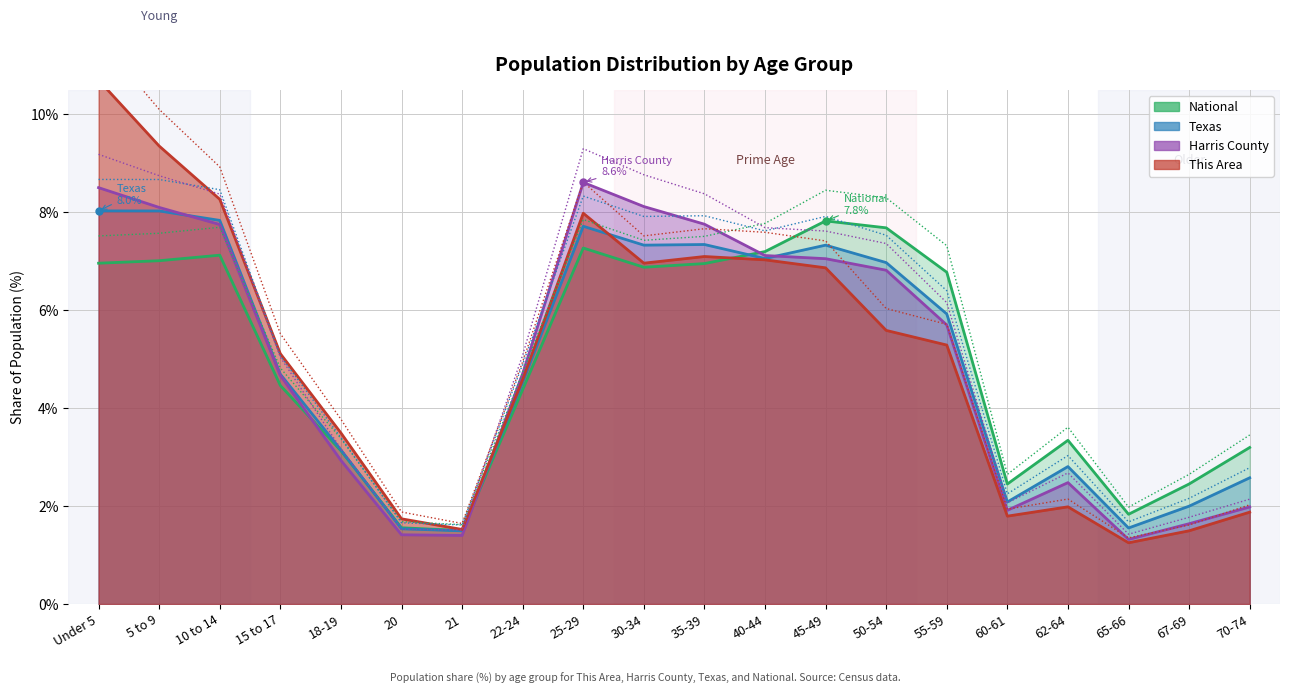

What are all the series names shown in the legend?

This Area, Harris County, Texas, National